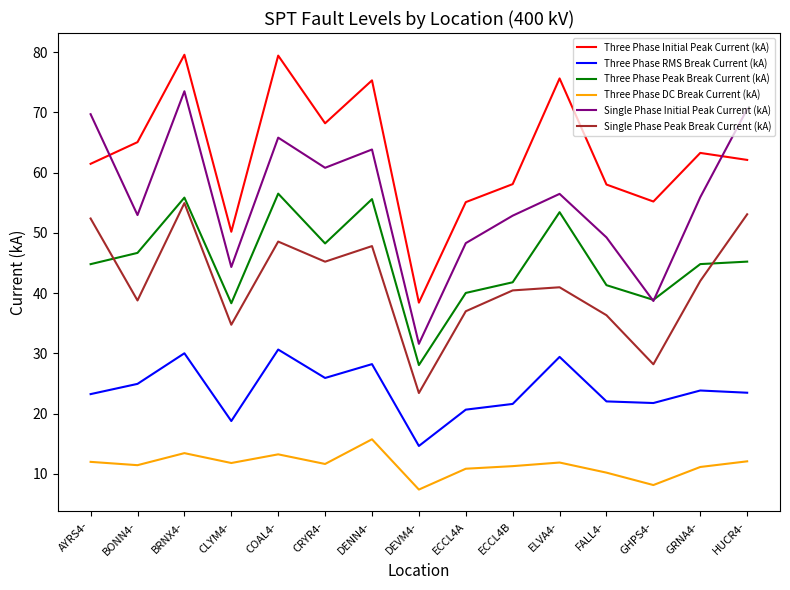

What position from the right is CRYR4-?

10